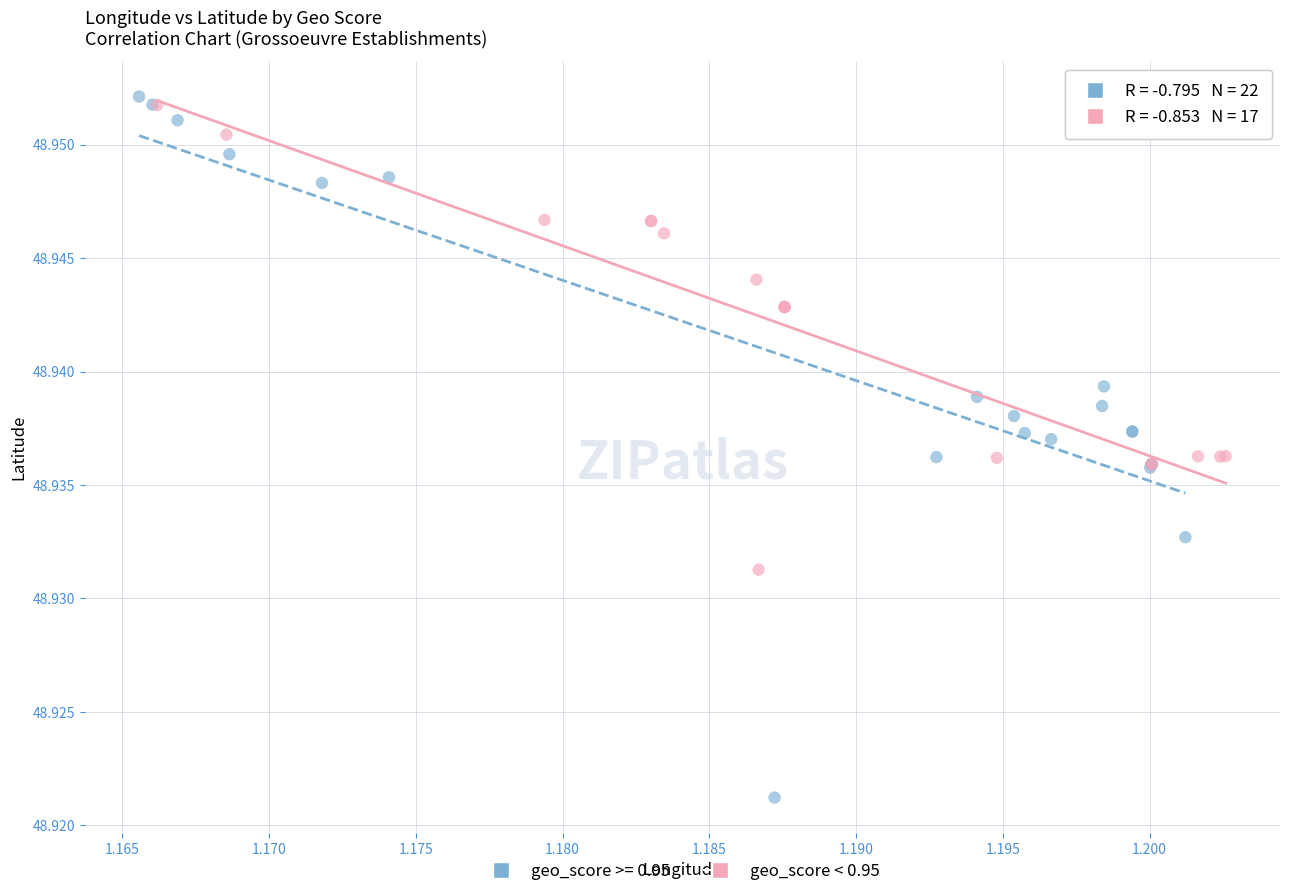

Which series reaches the minimum Y coordinate?

geo_score >= 0.95